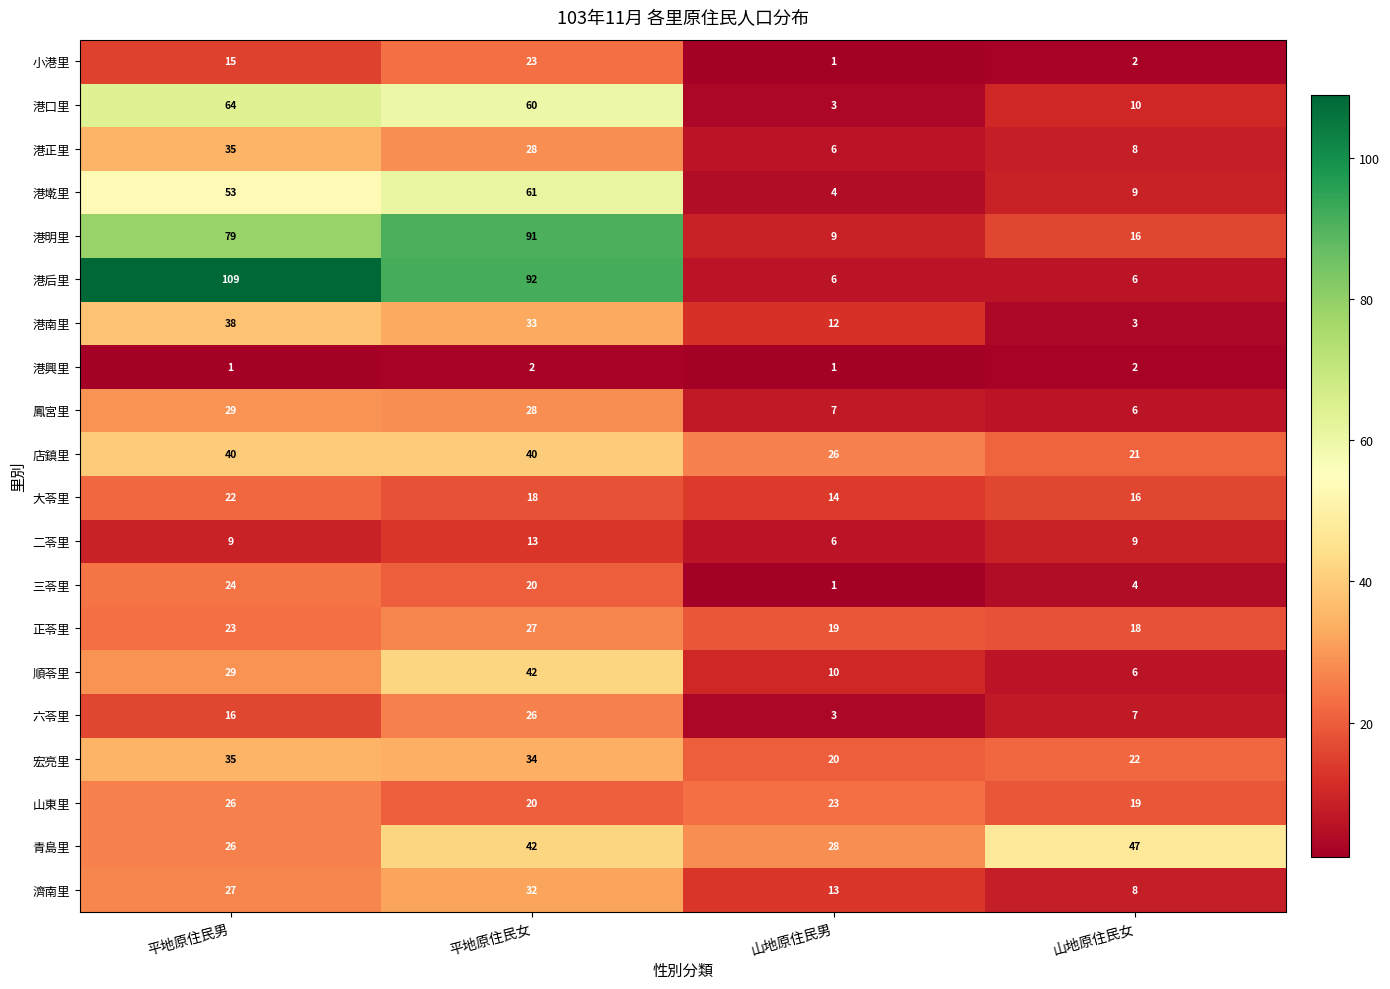

What is the difference between the second highest and second lowest values in the 港正里 series?

20